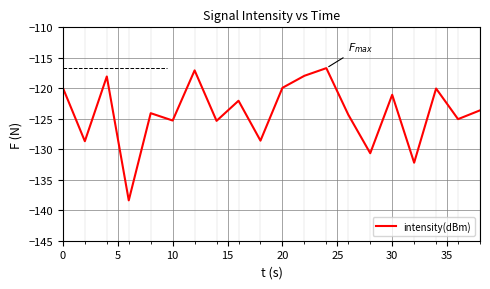

What is the difference between the maximum and minimum values?

21.7